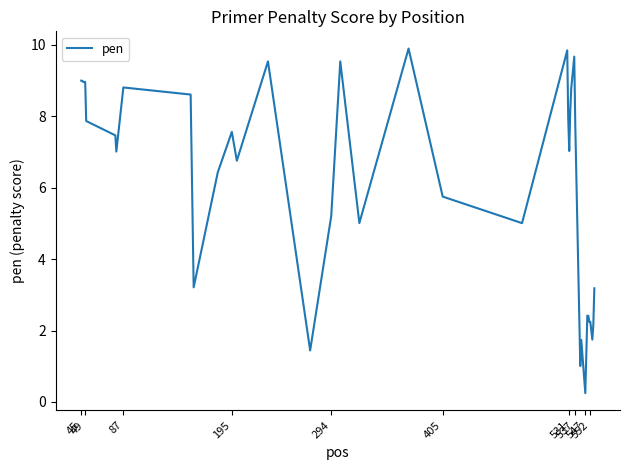

Count the number of categories in the chart.

40